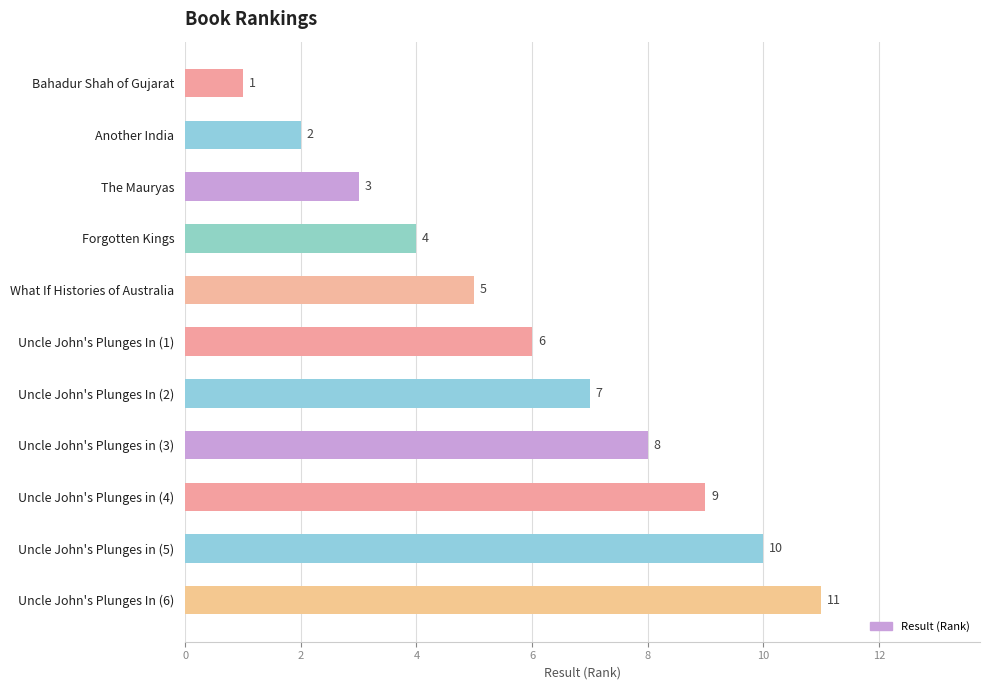

What position from the top is Uncle John's Plunges in (4)?

9